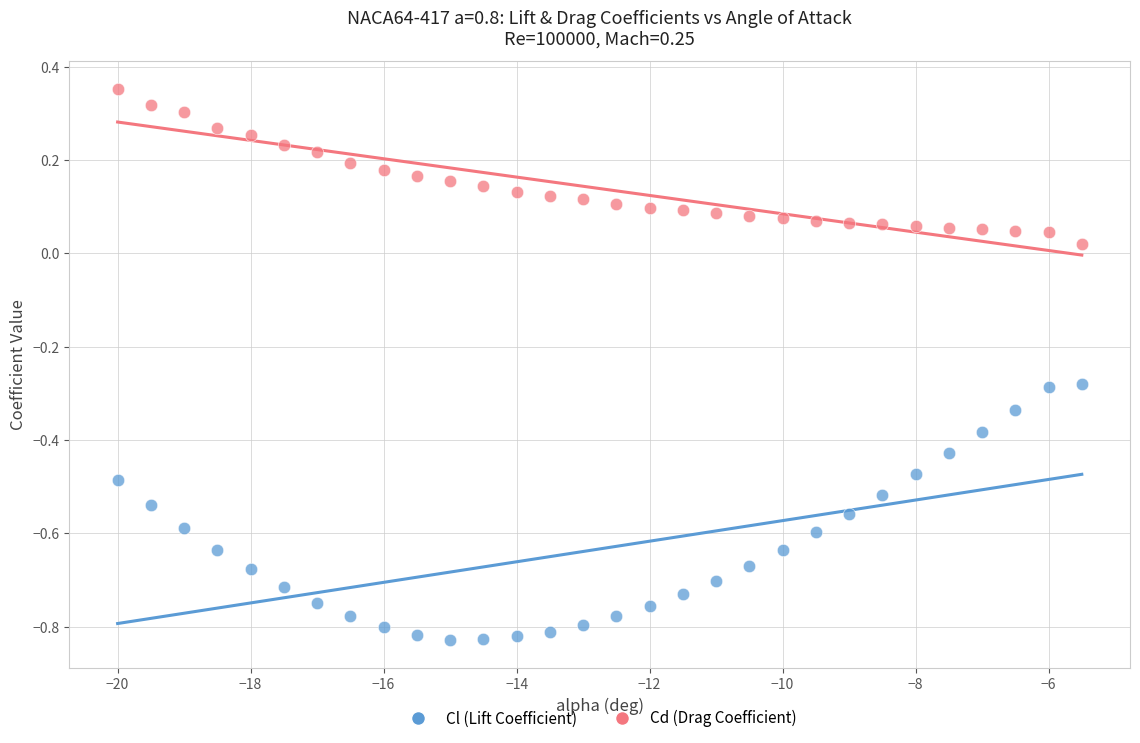

Which series contains the lowest Y value?

Cl (Lift Coefficient)